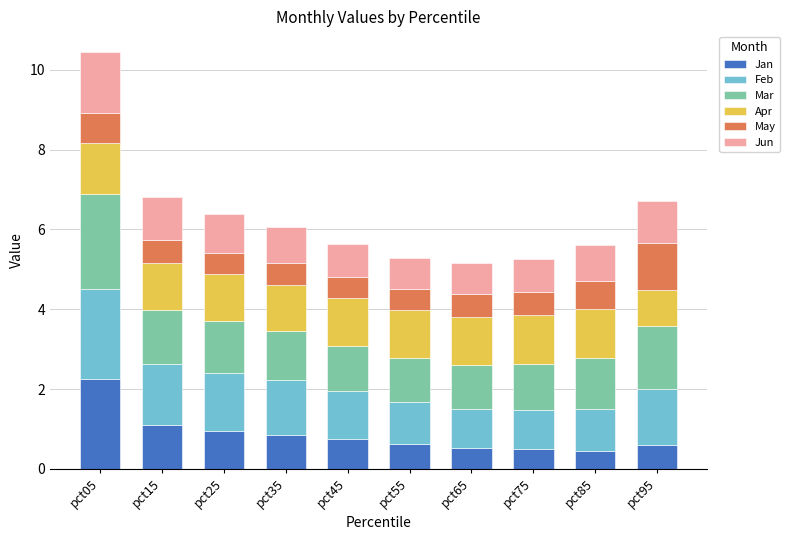

What is the minimum value for Jan?

0.5